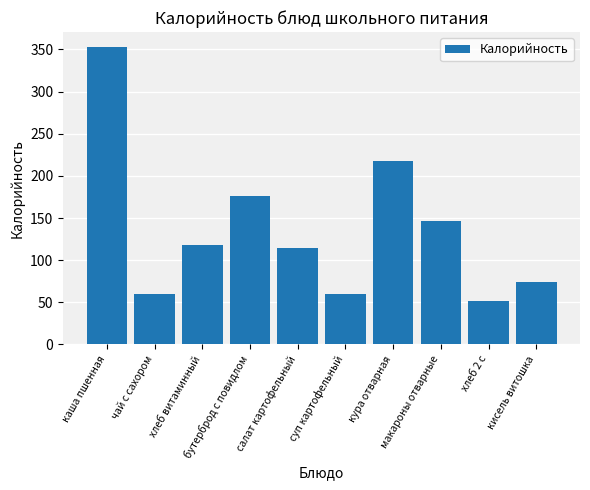

True or false: the data shows 89 at суп картофельный.

False